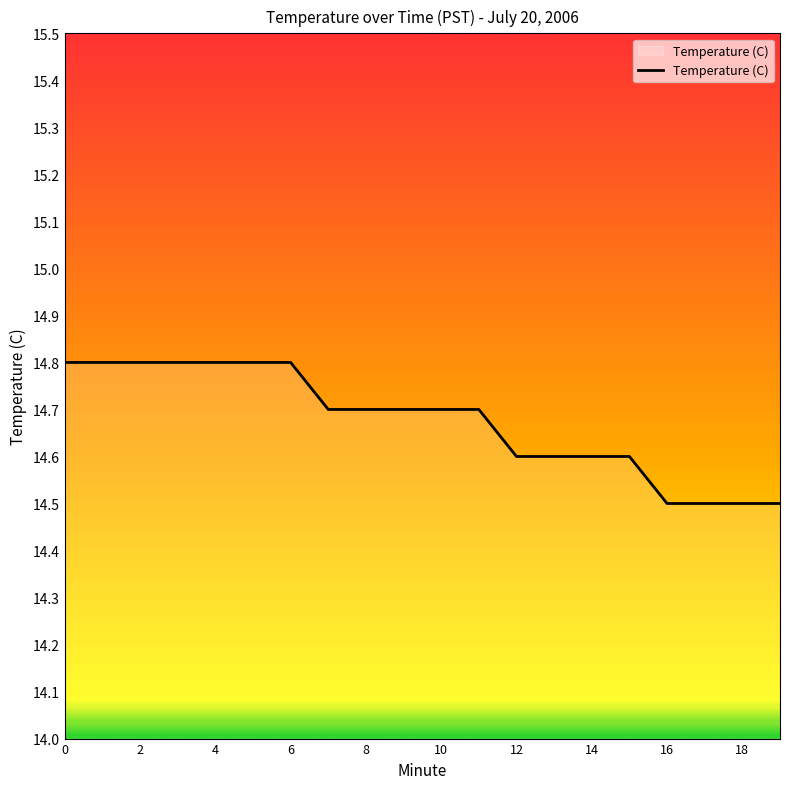

What is the greatest value displayed?

14.8